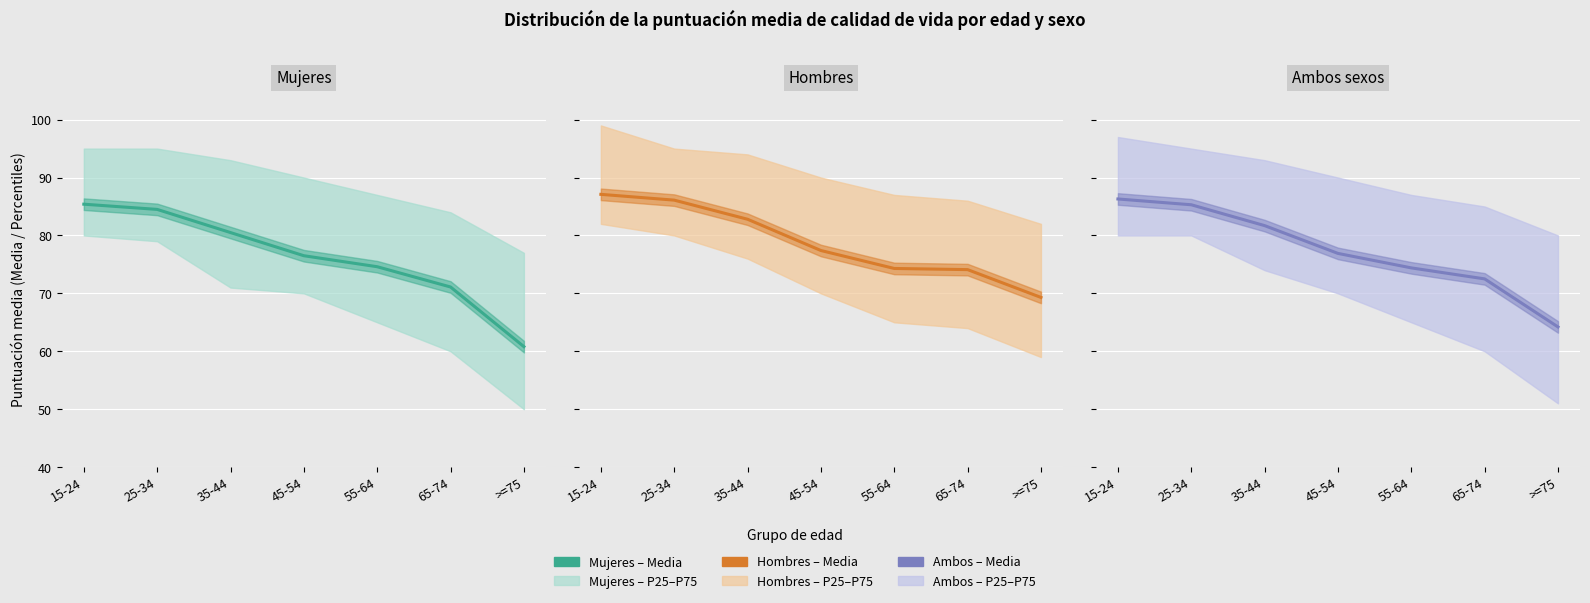

How many lines are shown in the chart?

3